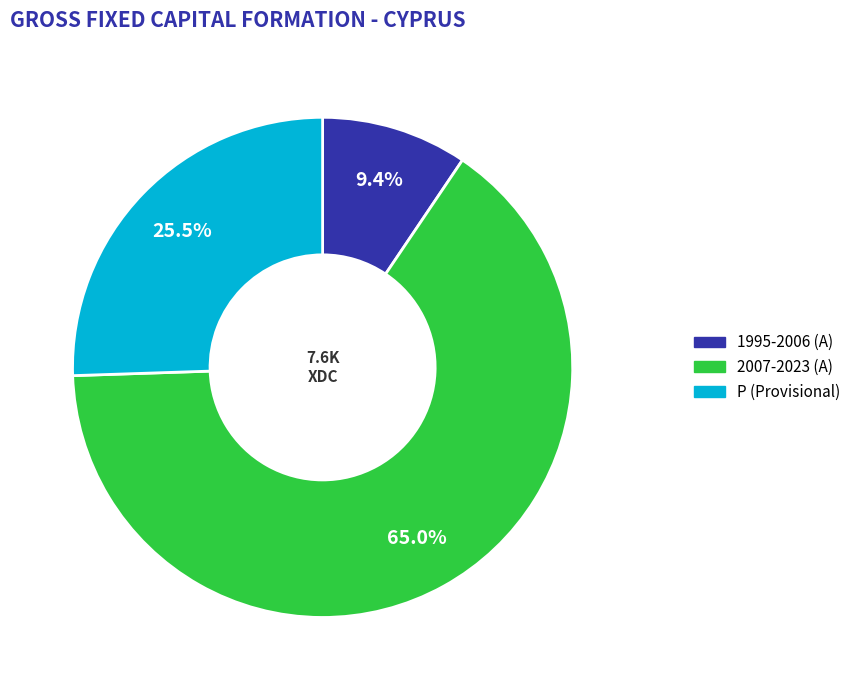

Does any single category account for the majority?

Yes